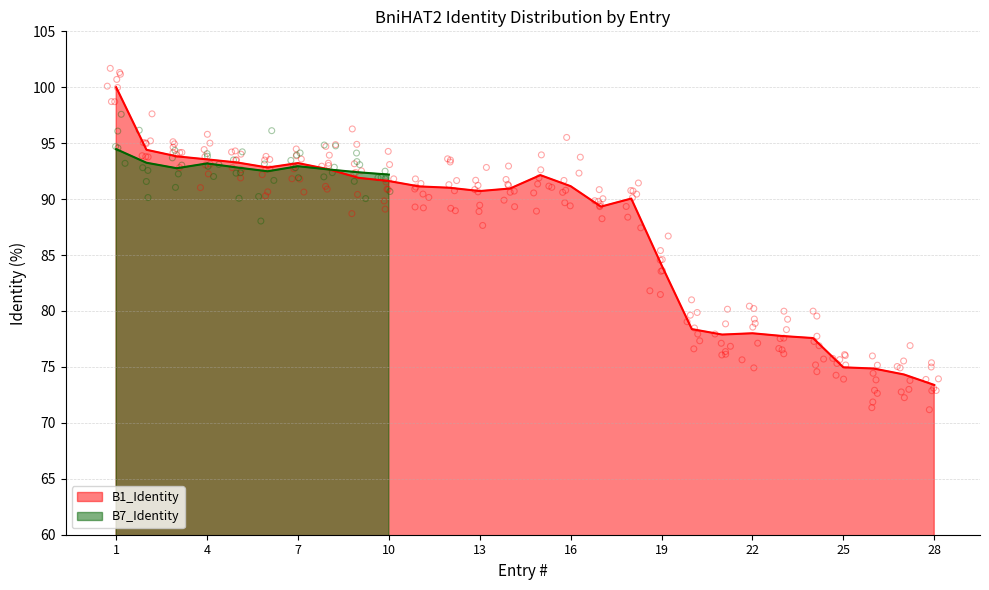

What is the ratio of the value at 7 to the value at 24?

1.2